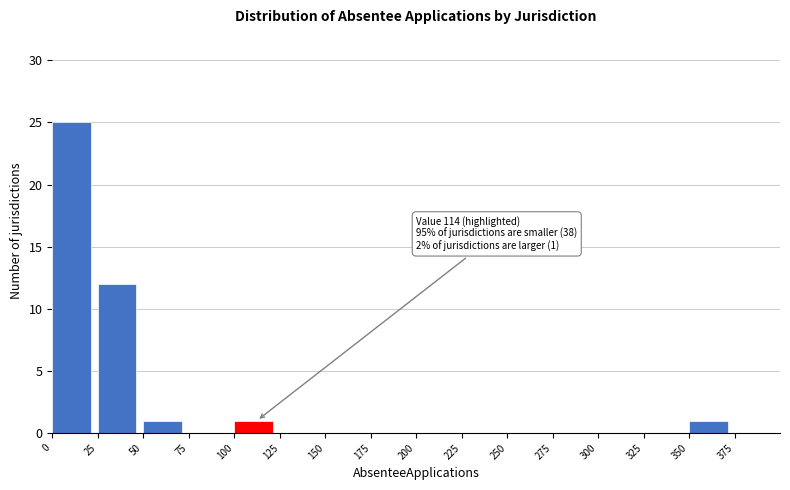

Over which range of the x-axis is the bar tallest?

0 to 25